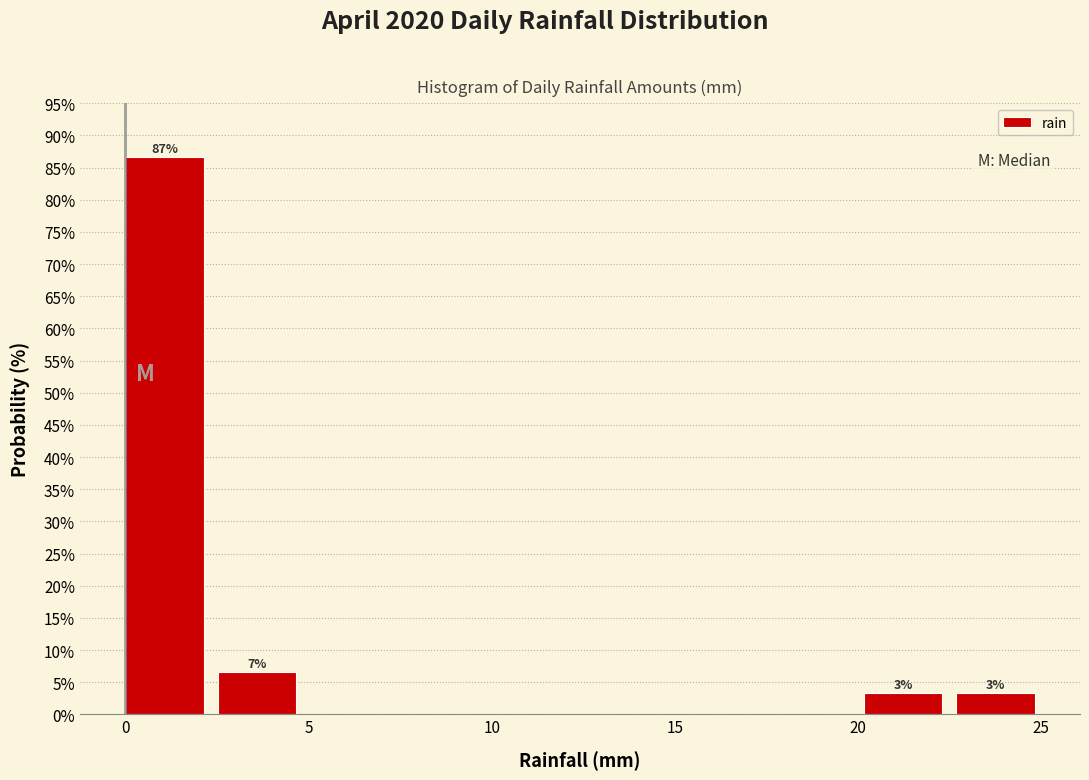

Over which range of the x-axis is the bar tallest?

0.0 to 2.5